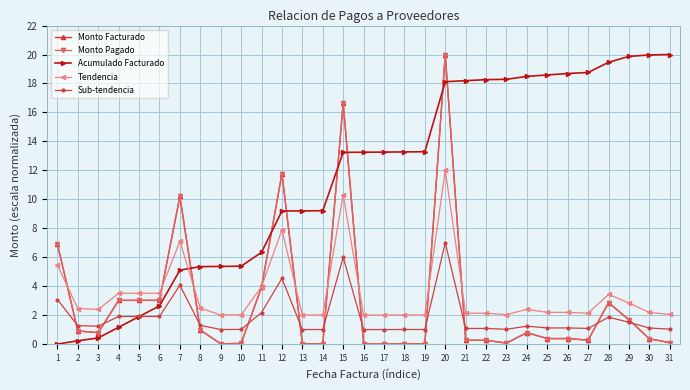

Which series has the widest spread of values?

Monto Facturado